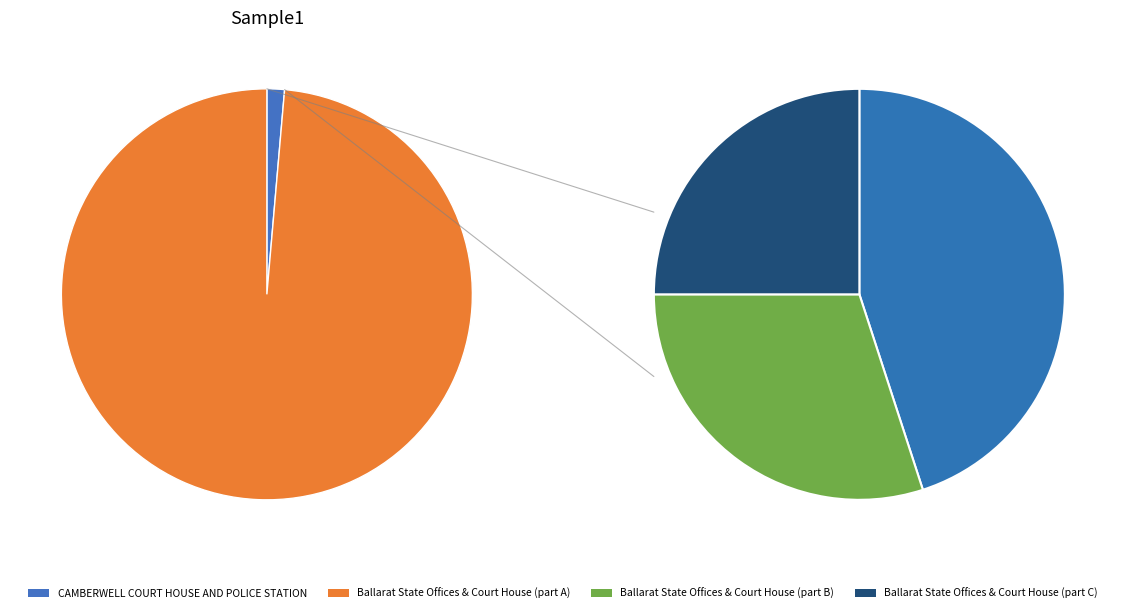

True or false: CAMBERWELL COURT HOUSE AND POLICE STATION accounts for 1% of the total.

True